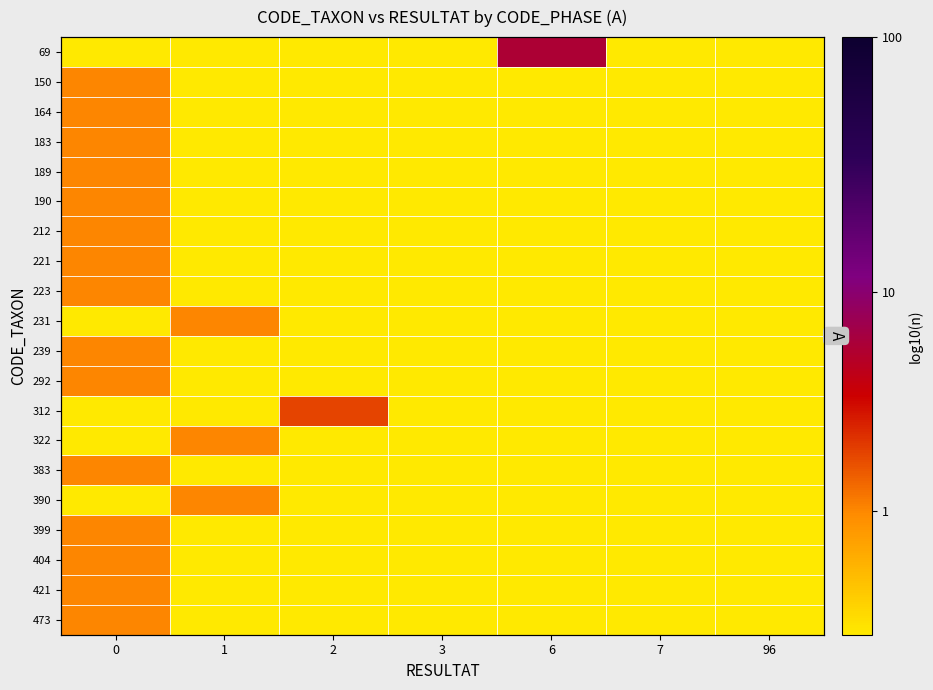

Rank the categories by 221 value from highest to lowest.

0, 1, 2, 3, 6, 7, 96